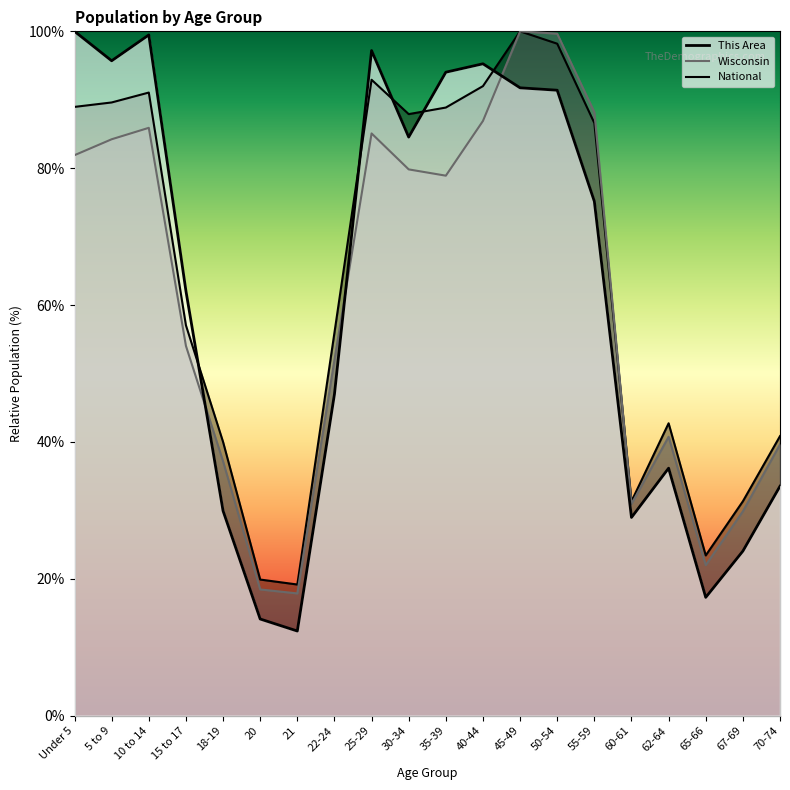

Does the chart have visible grid lines?

No